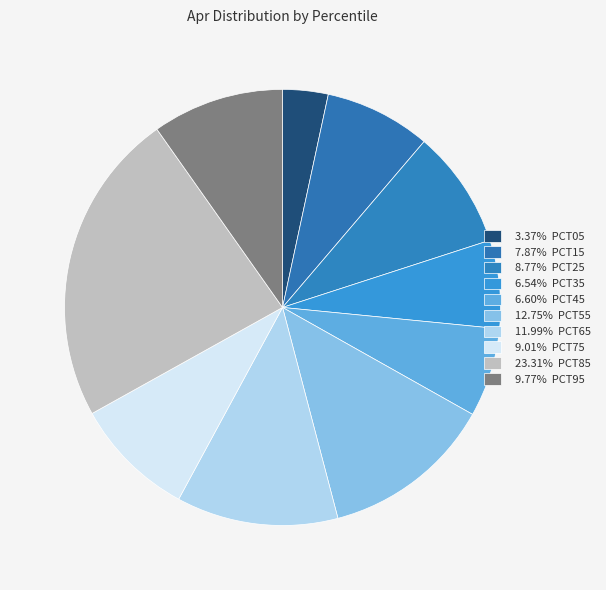

How many slices are in this pie chart?

10